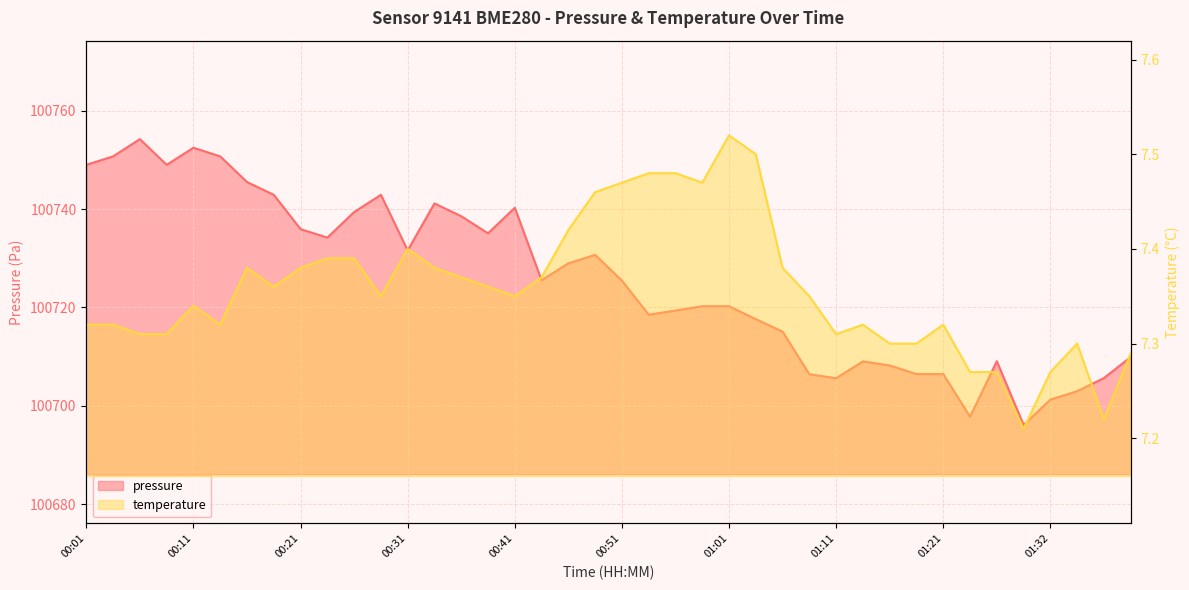

Where does the pressure series first go above 100725?

00:01